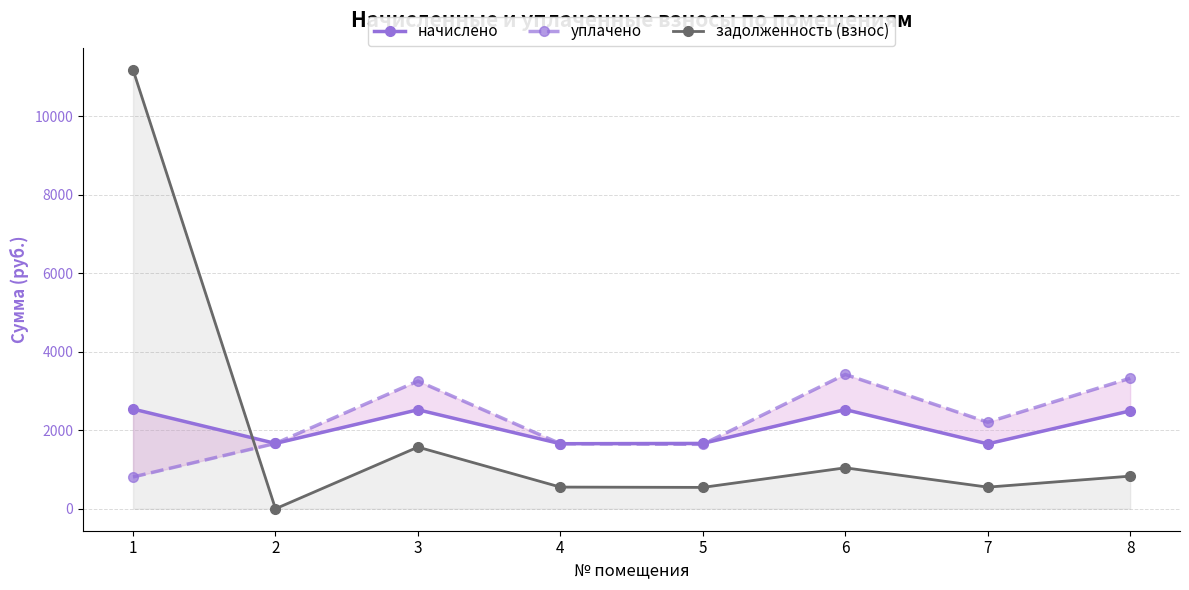

What are all the series names shown in the legend?

начислено, уплачено, задолженность (взнос)